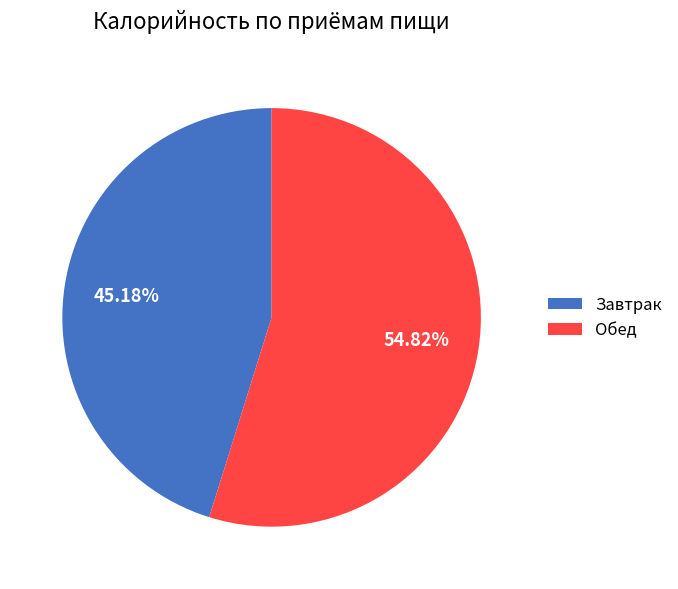

What is the largest slice in the pie chart?

Обед